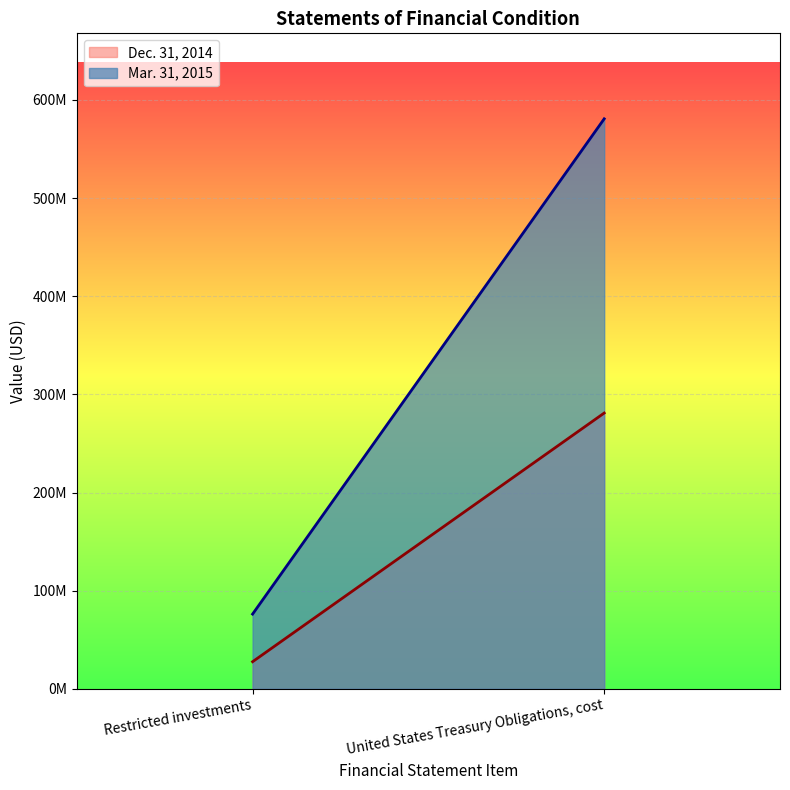

List the series in order of their overall mean, highest first.

Mar. 31, 2015, Dec. 31, 2014